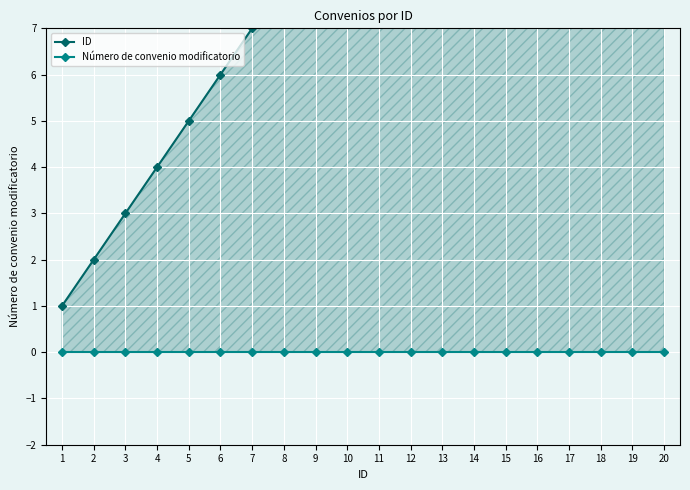

Which series has the widest spread of values?

ID